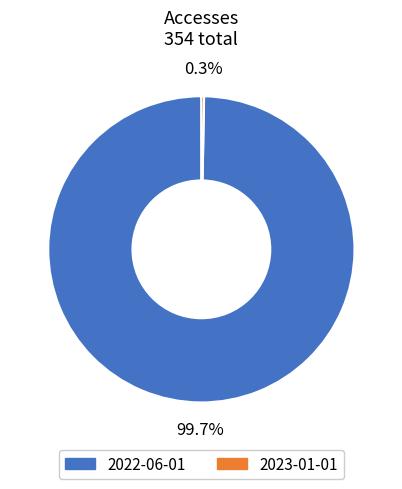

Which has a higher value, 2023-01-01 or 2022-06-01?

2022-06-01